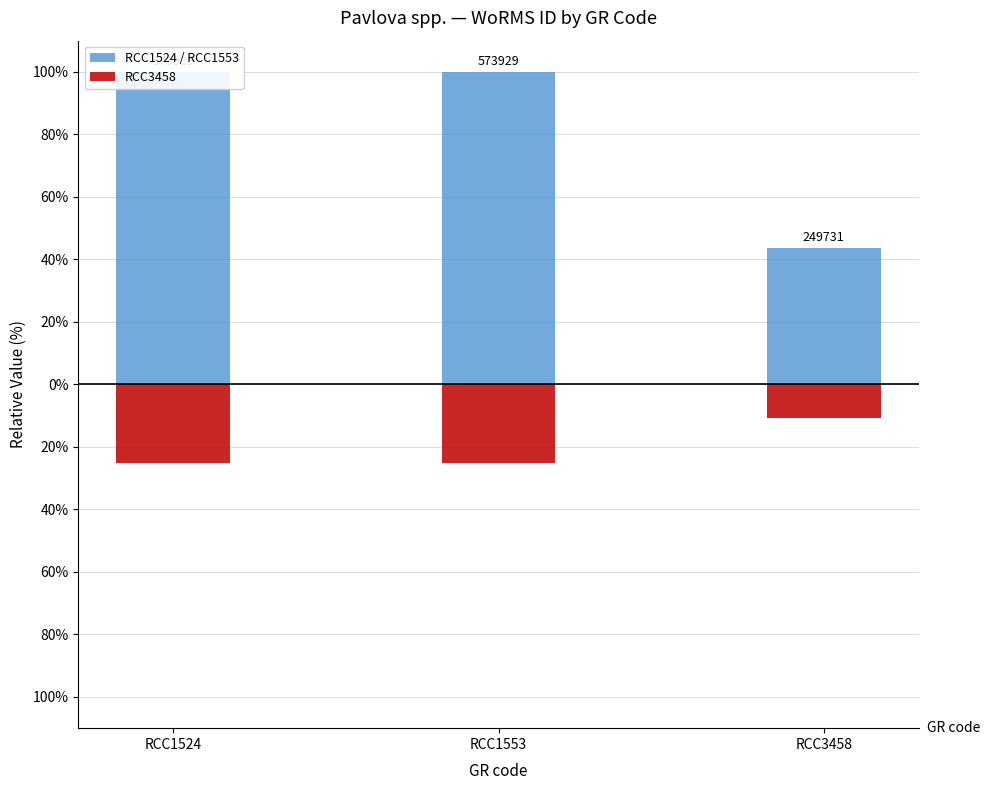

Reading left to right, list all the values displayed in this chart.

RCC1524 / RCC1553: 100.0	100.0	43.5
RCC3458: -25.0	-25.0	-10.9